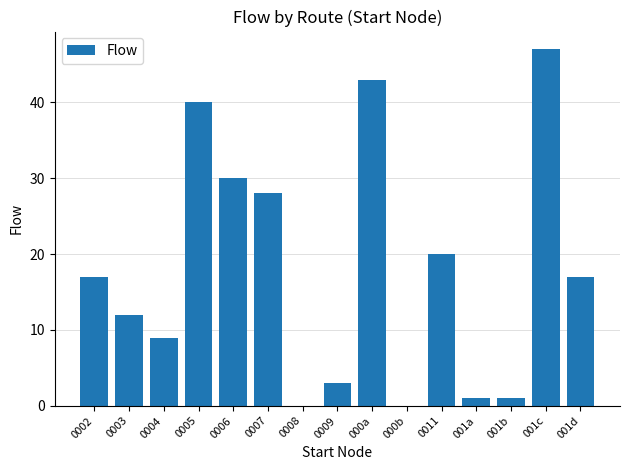

Is it true that the value at 0008 is 0?

True